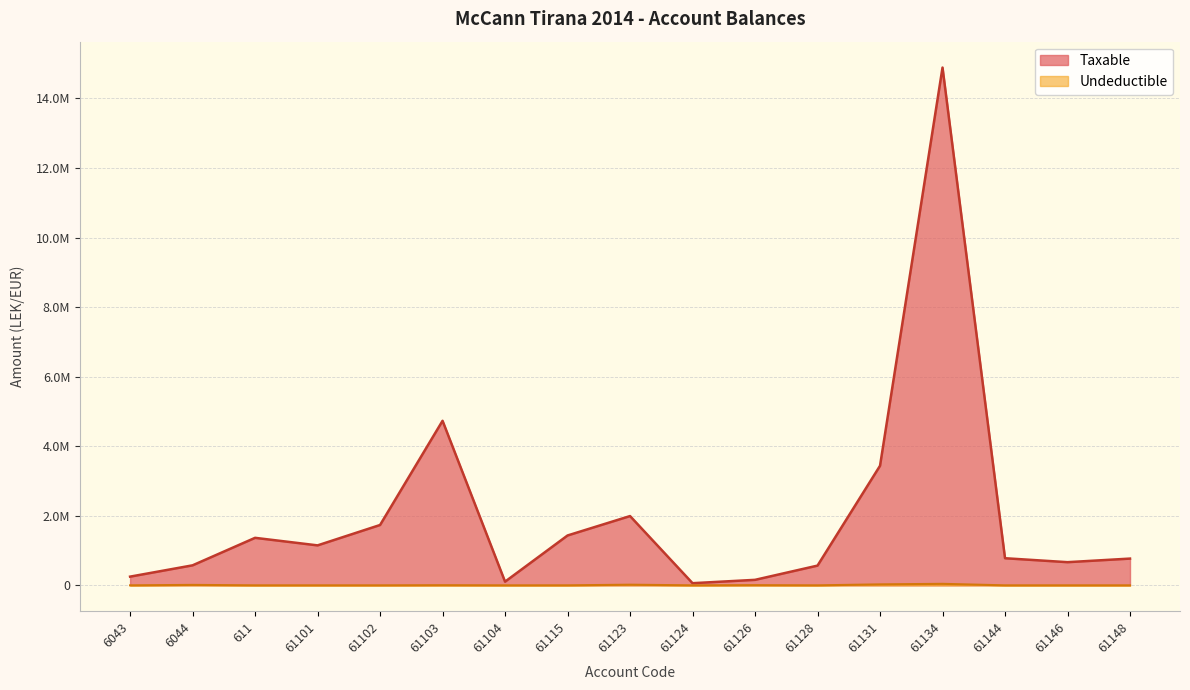

Rank the categories by Taxable value from lowest to highest.

61124, 61104, 61126, 6043, 61128, 6044, 61146, 61148, 61144, 61101, 611, 61115, 61102, 61123, 61131, 61103, 61134